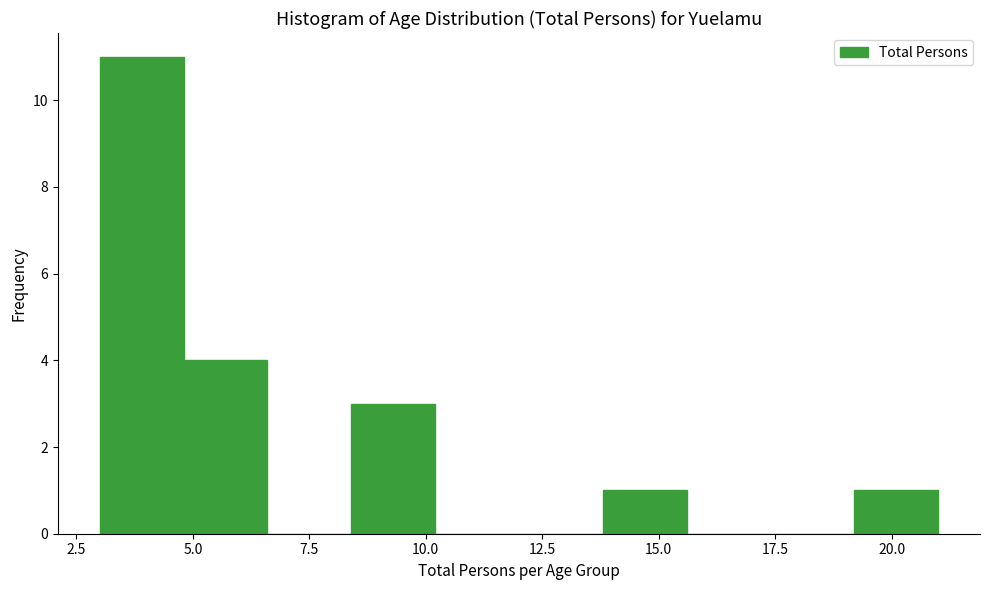

Around what value on the x-axis is the tallest bar? Give the approximate position of its centre, as read against the axis.

4.0